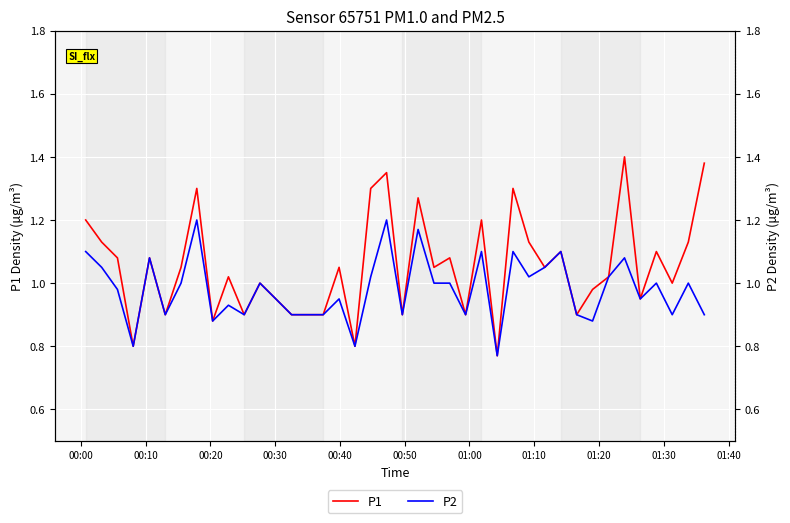

At which label does P2 first exceed 1?

00:00